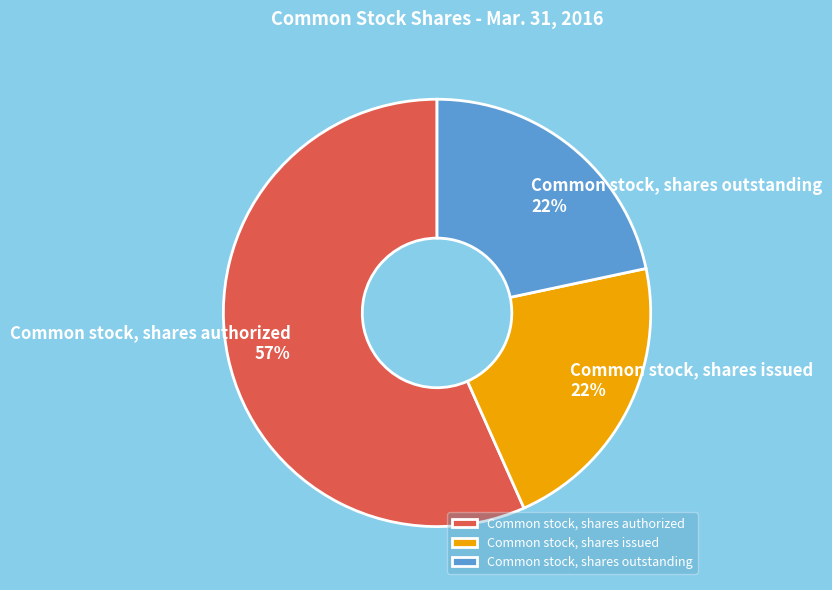

How many segments does this pie chart have?

3